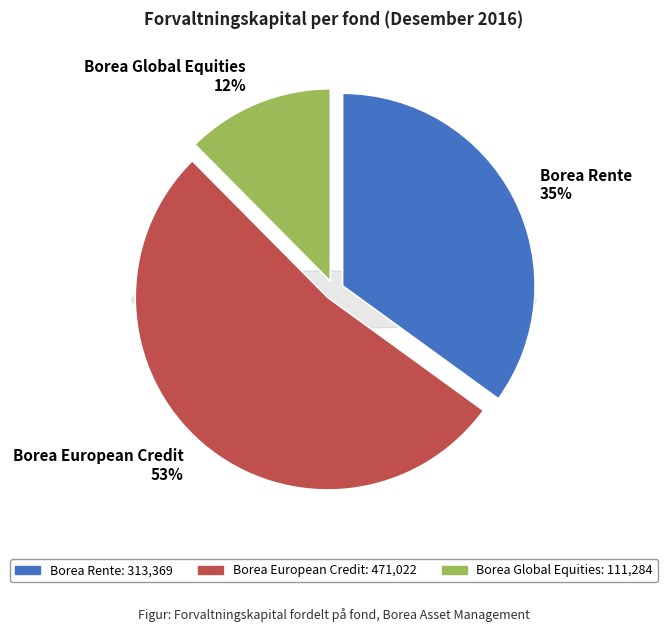

Between Borea European Credit and Borea Rente, which is larger?

Borea European Credit